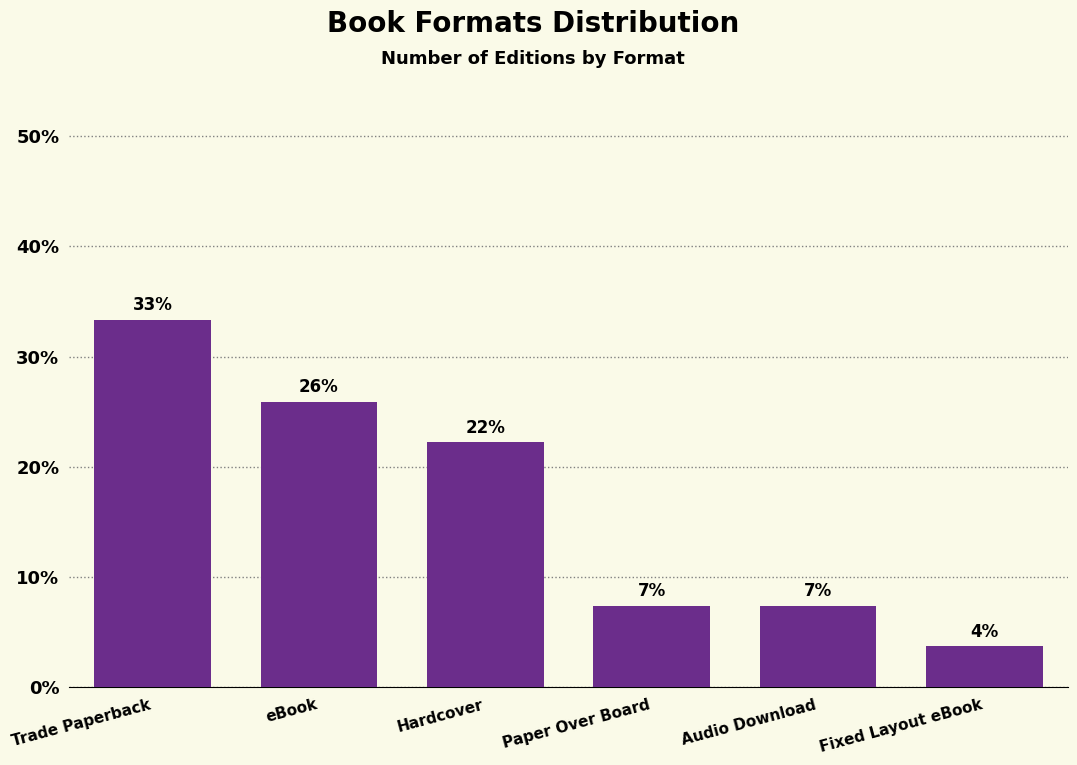

Does the chart contain stacked bars?

No